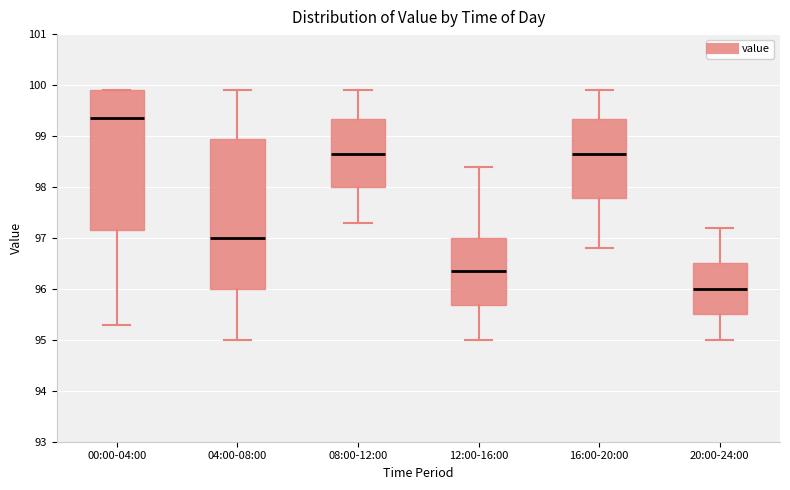

Which box has the highest median line?

00:00-04:00